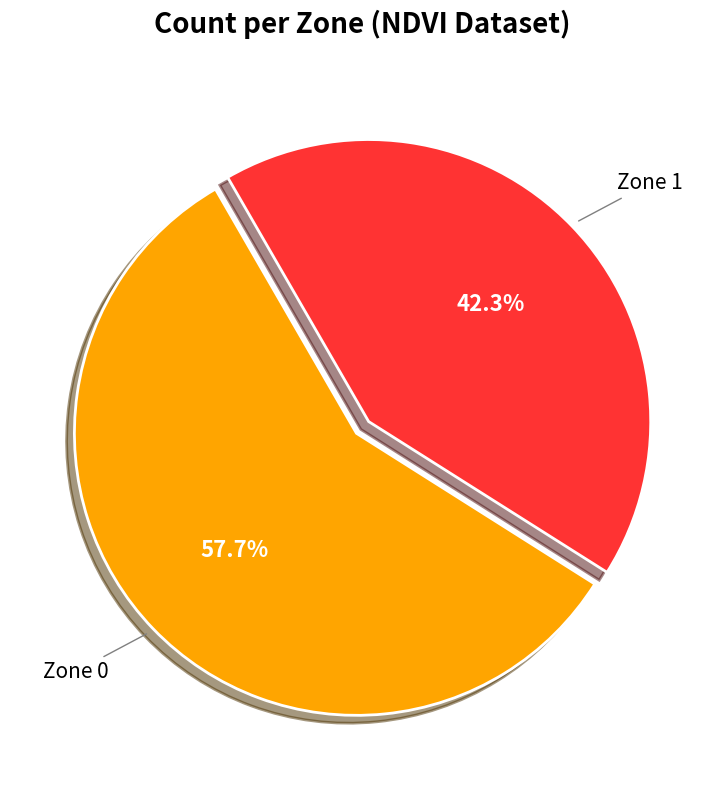

Is there a majority slice in this chart?

Yes